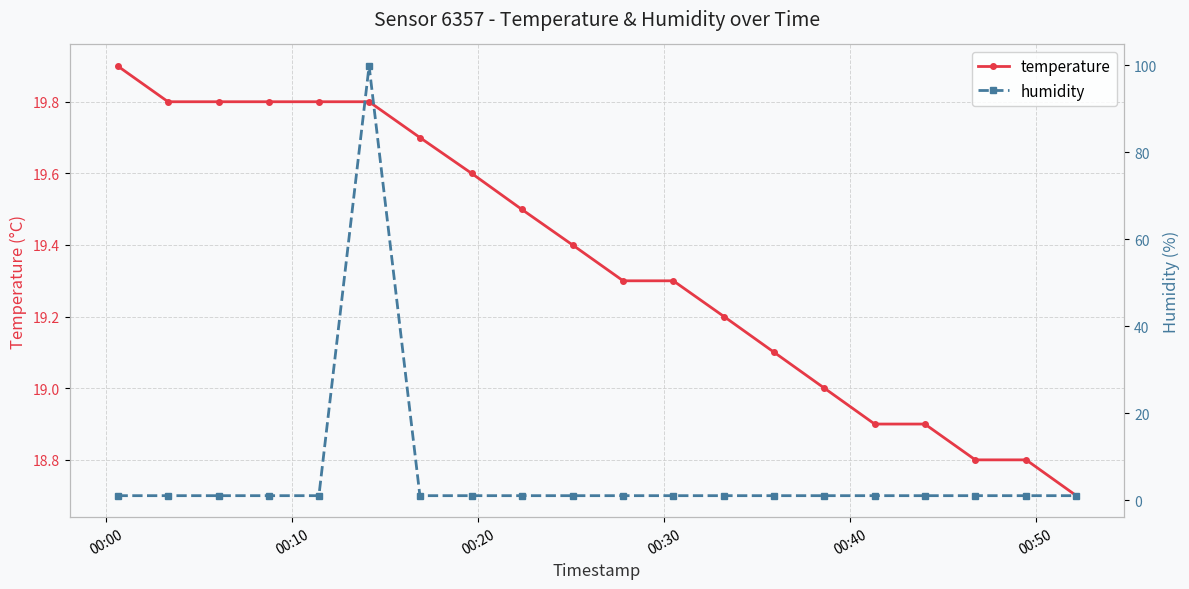

What is the highest value of the temperature series?

19.9